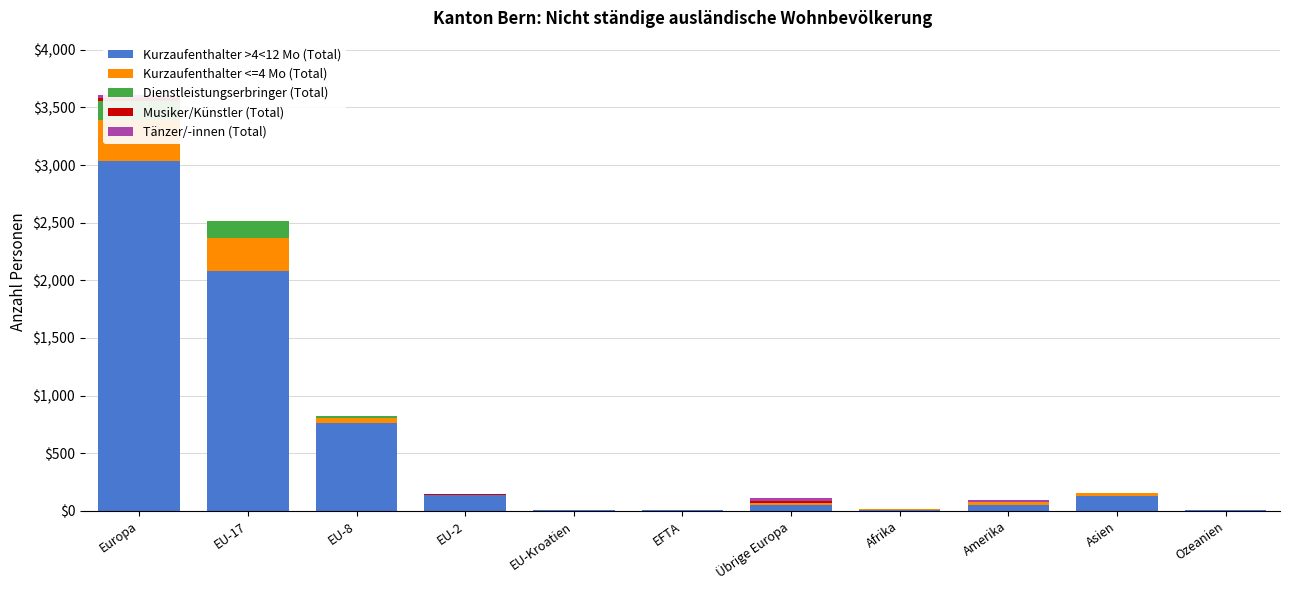

What is the total value across all series at Amerika?

92